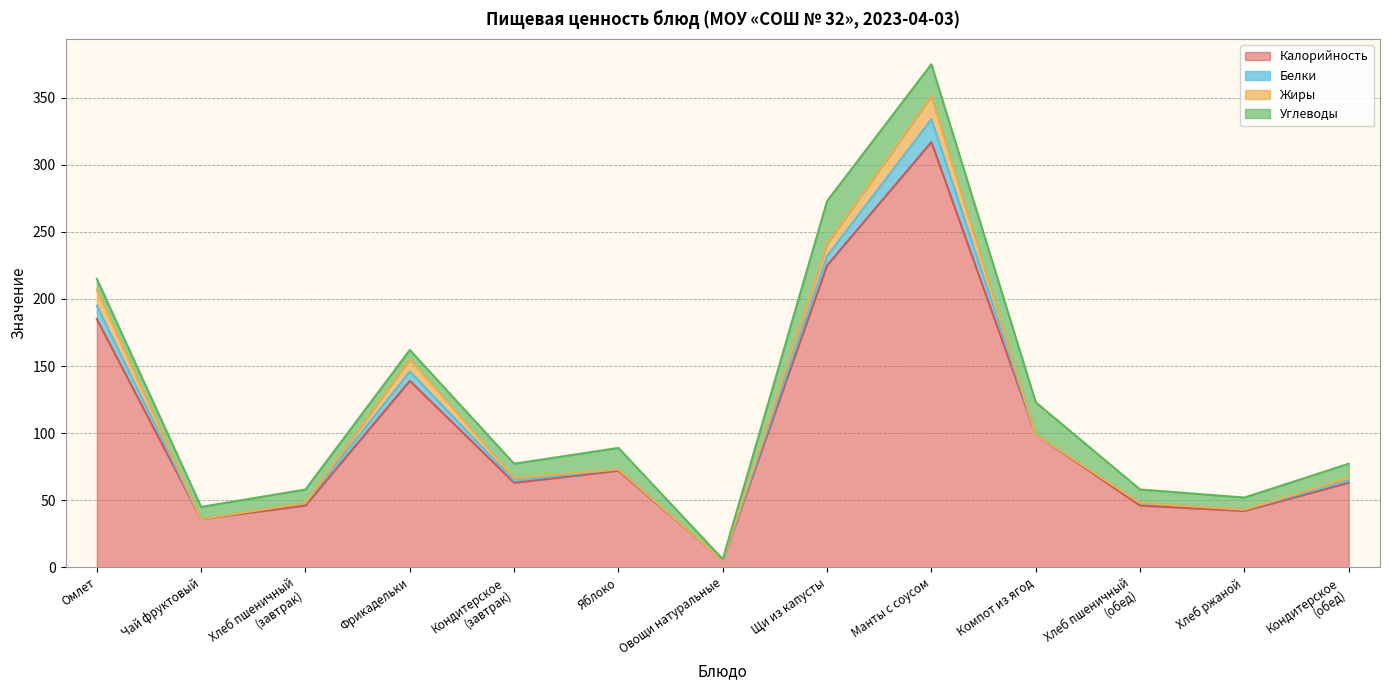

Where do Белки and Жиры first cross each other?

Хлеб пшеничный
(завтрак) and Фрикадельки